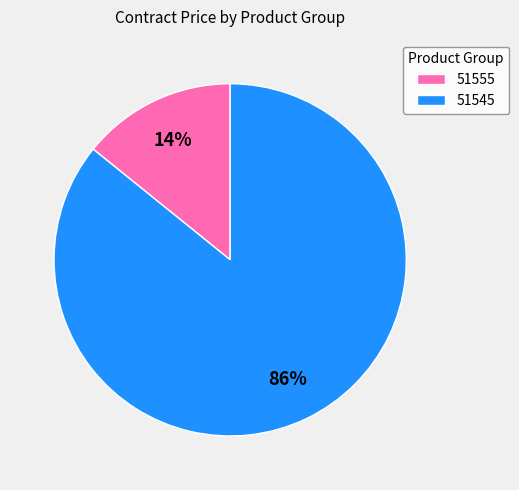

To the nearest percent, what is the difference between the largest and smallest slice percentages?

72%